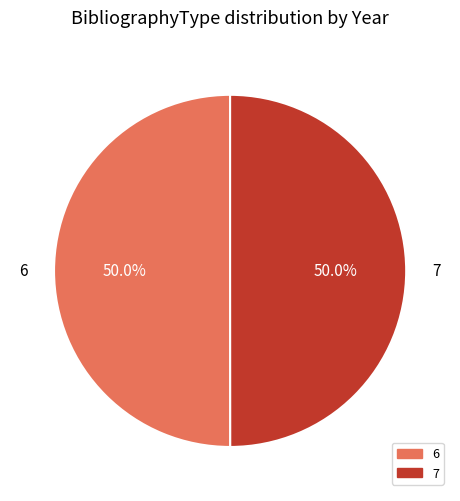

The 6 slice represents 63% of the pie. True or false?

False